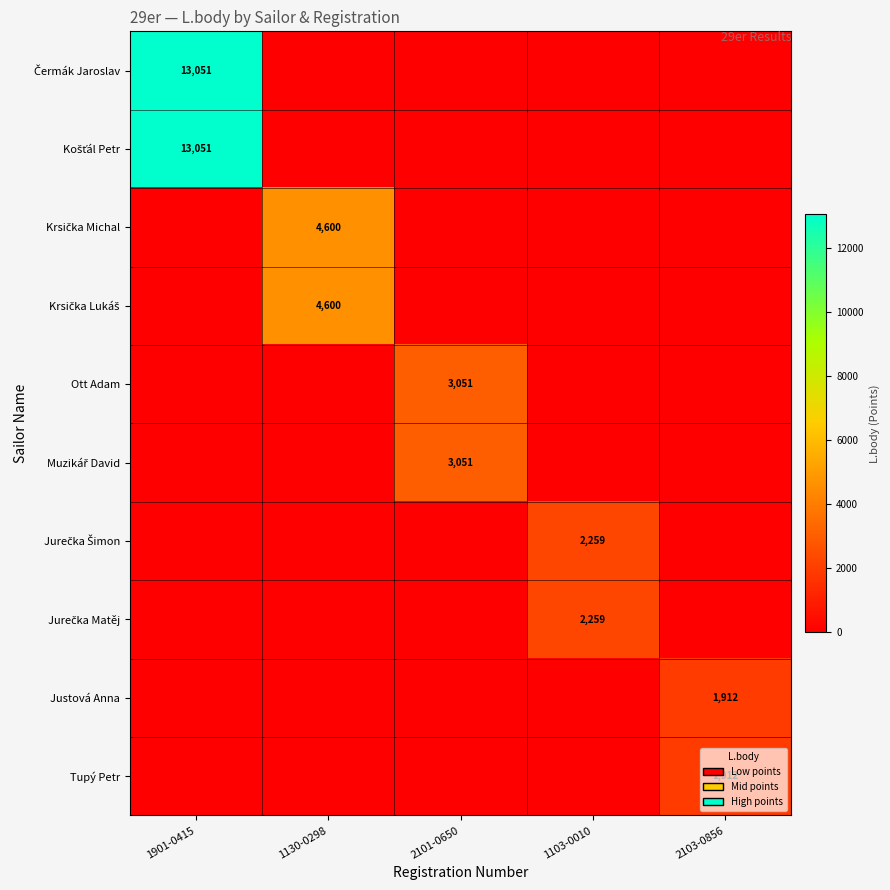

Which category has the highest value in the Justová Anna series?

2103-0856